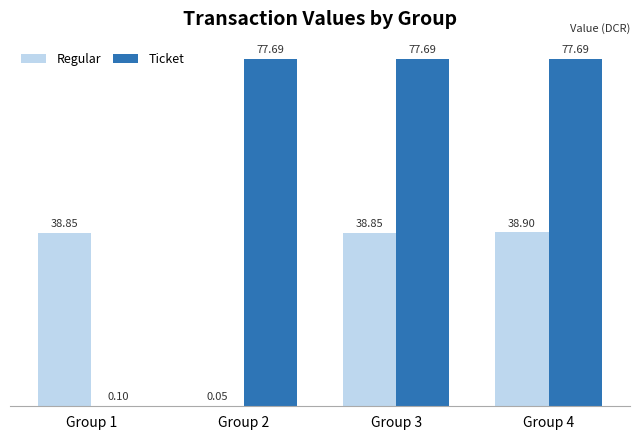

At which label does Regular reach its peak?

Group 4